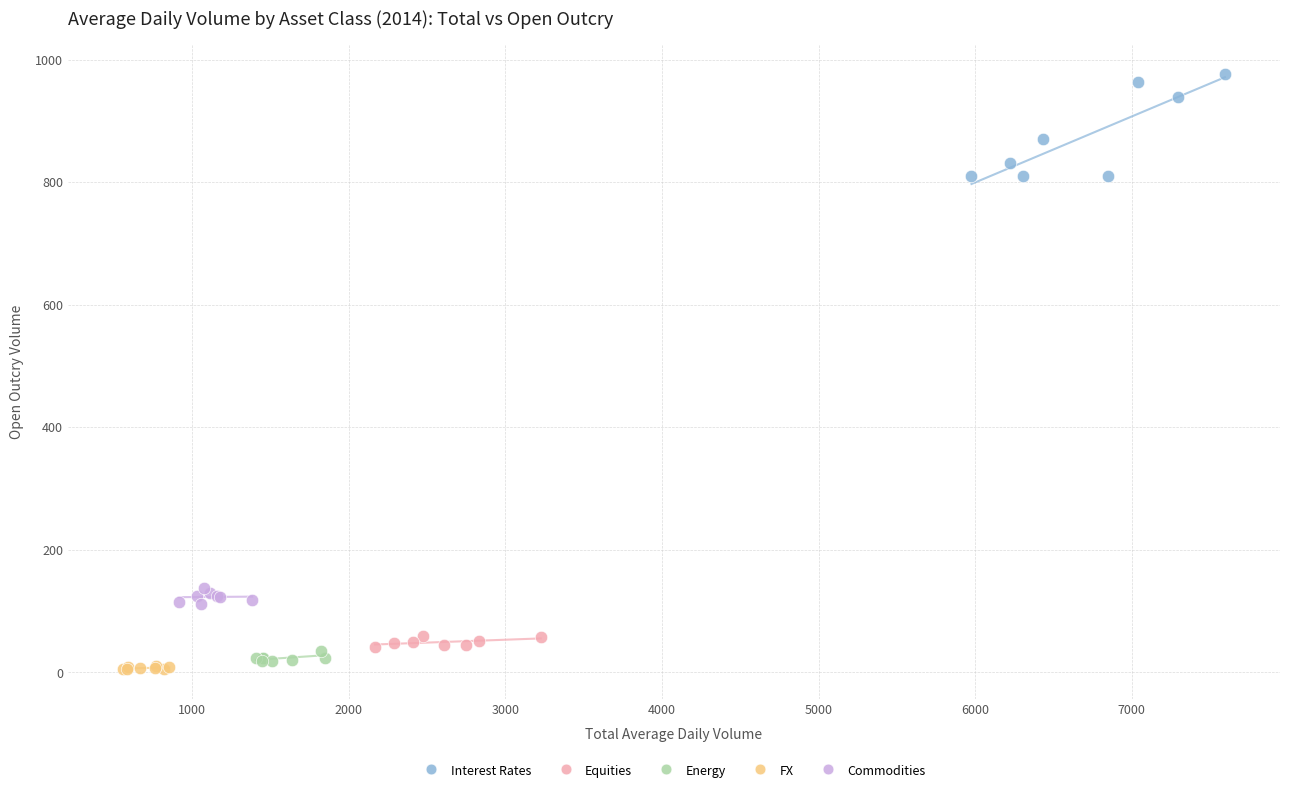

Which series has the largest Y range (max minus min)?

Interest Rates